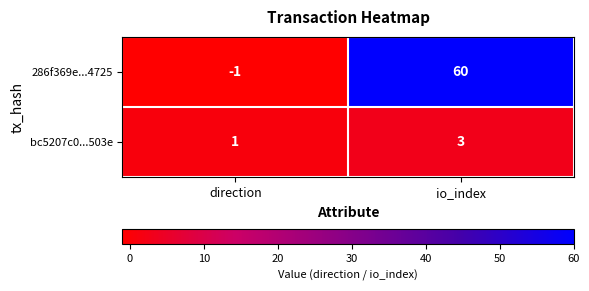

What is the spread (max minus min) of values at direction?

2